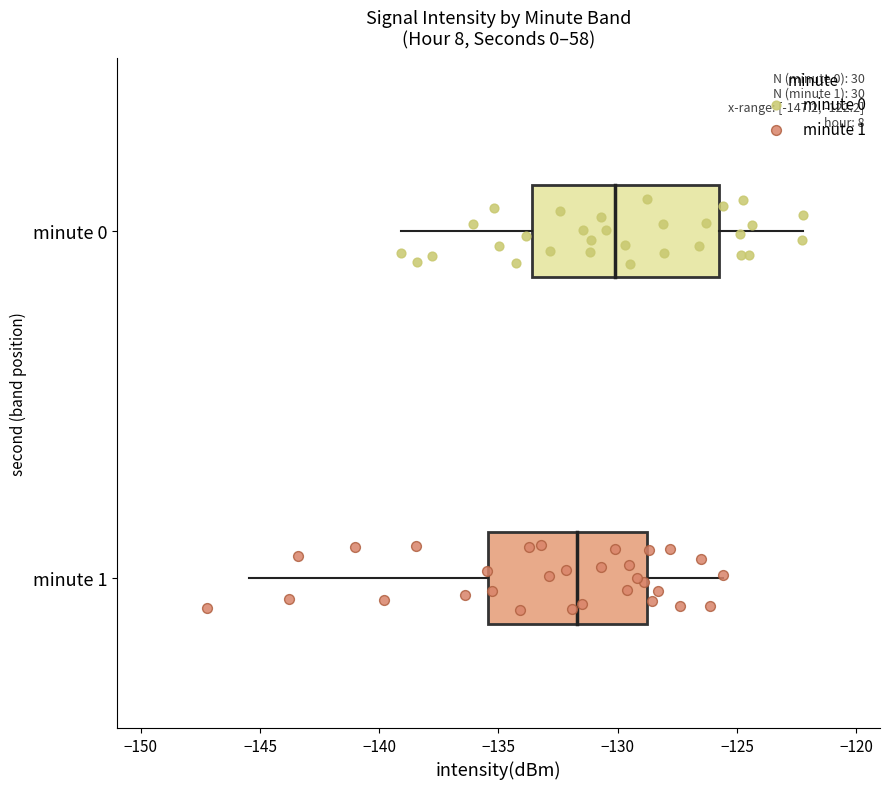

What are all the series names shown in the legend?

minute 0, minute 1